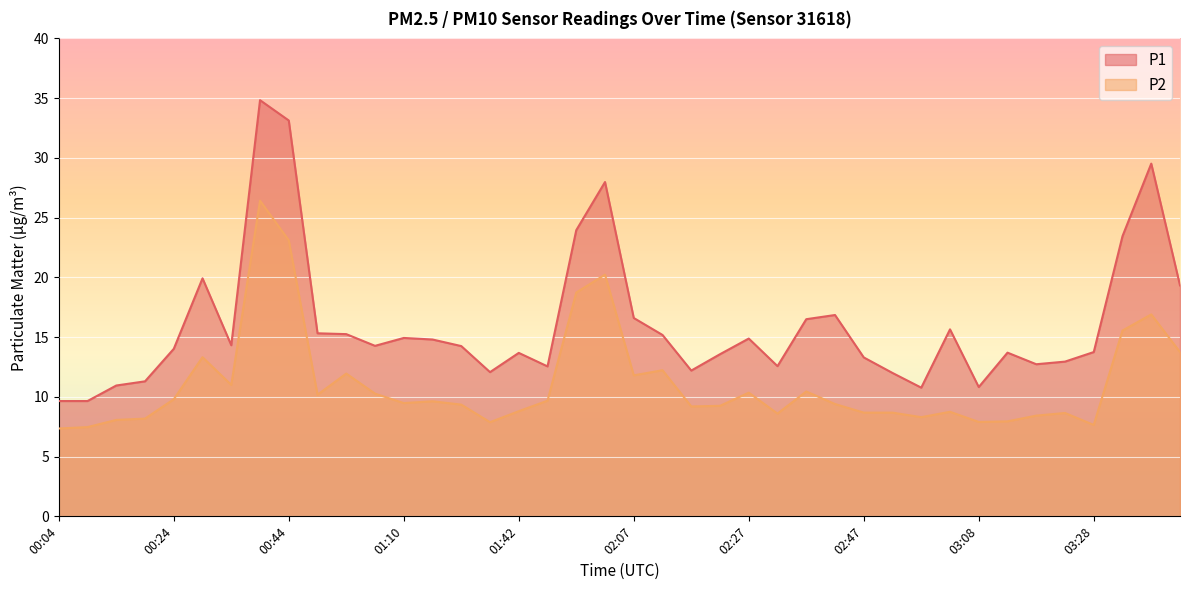

List the labels in order of P2 value, smallest first.

00:04, 00:09, 03:28, 01:37, 03:08, 03:13, 00:14, 00:19, 02:58, 03:18, 02:32, 03:23, 02:47, 02:53, 03:03, 01:42, 02:17, 02:22, 01:26, 02:42, 01:10, 01:15, 01:47, 00:24, 00:49, 01:05, 02:27, 02:37, 00:34, 02:07, 00:54, 02:12, 00:29, 03:43, 03:33, 03:38, 01:52, 01:57, 00:44, 00:39